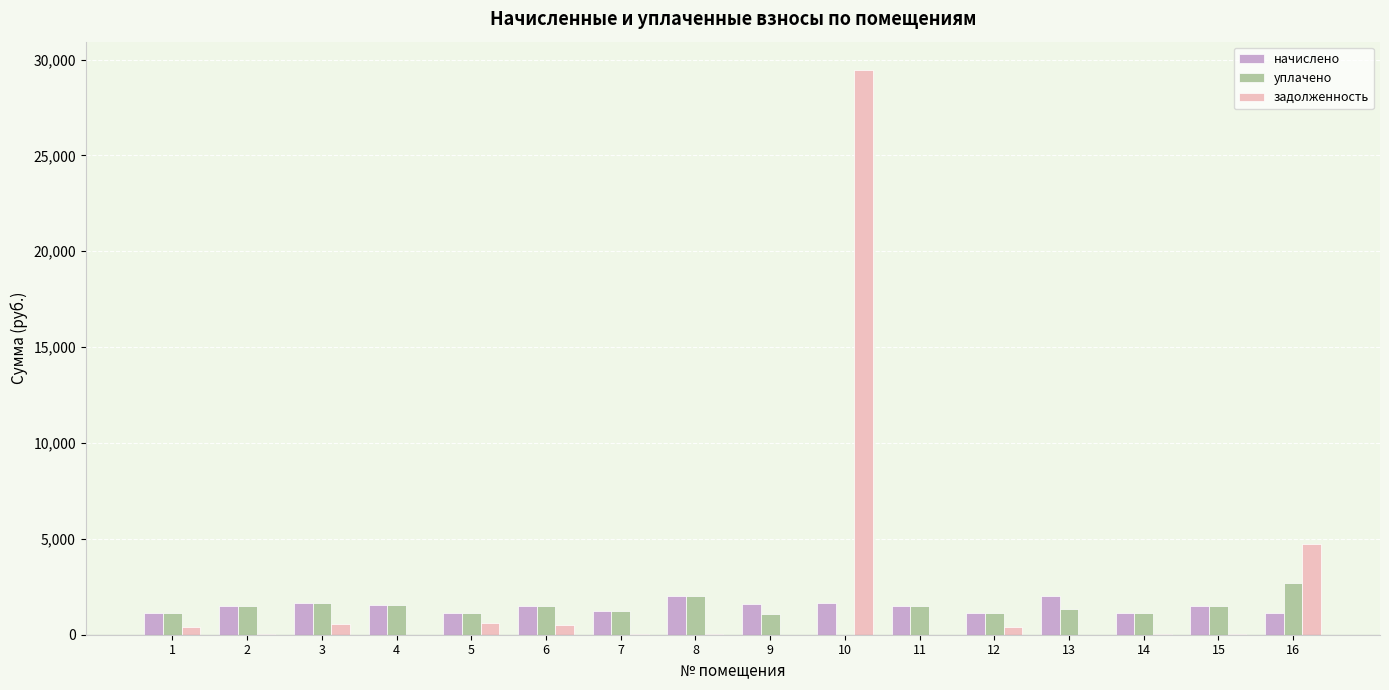

What are all the series names shown in the legend?

начислено, уплачено, задолженность